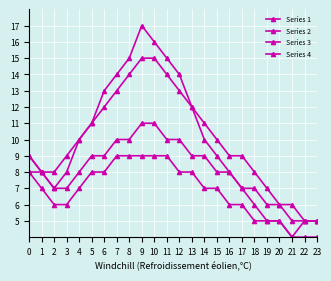

True or false: Series 4 and Series 1 cross at least once.

False